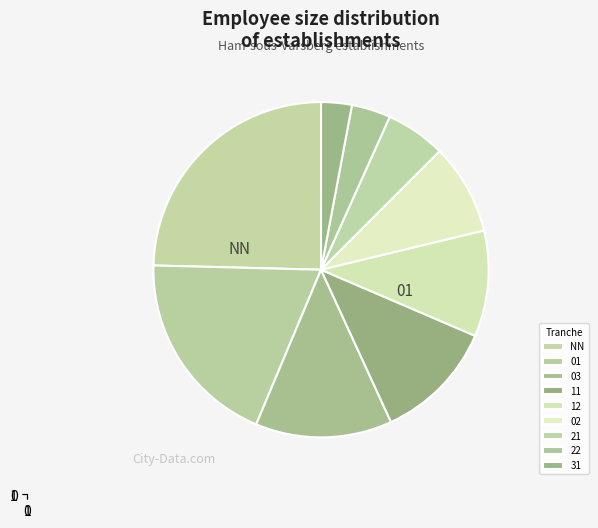

Count the number of slices in the pie.

9